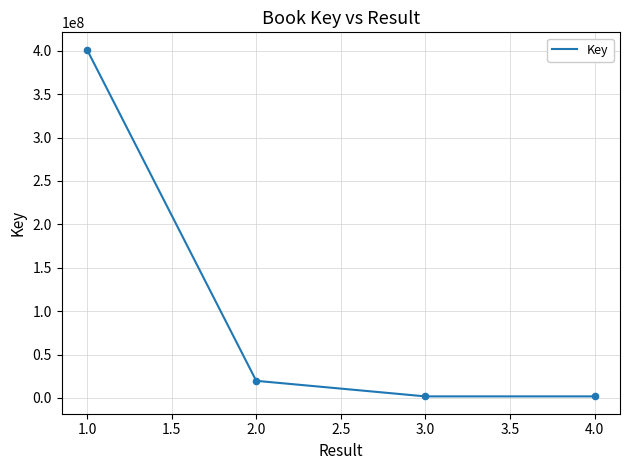

Which has a higher value, 2.0 or 1.0?

1.0